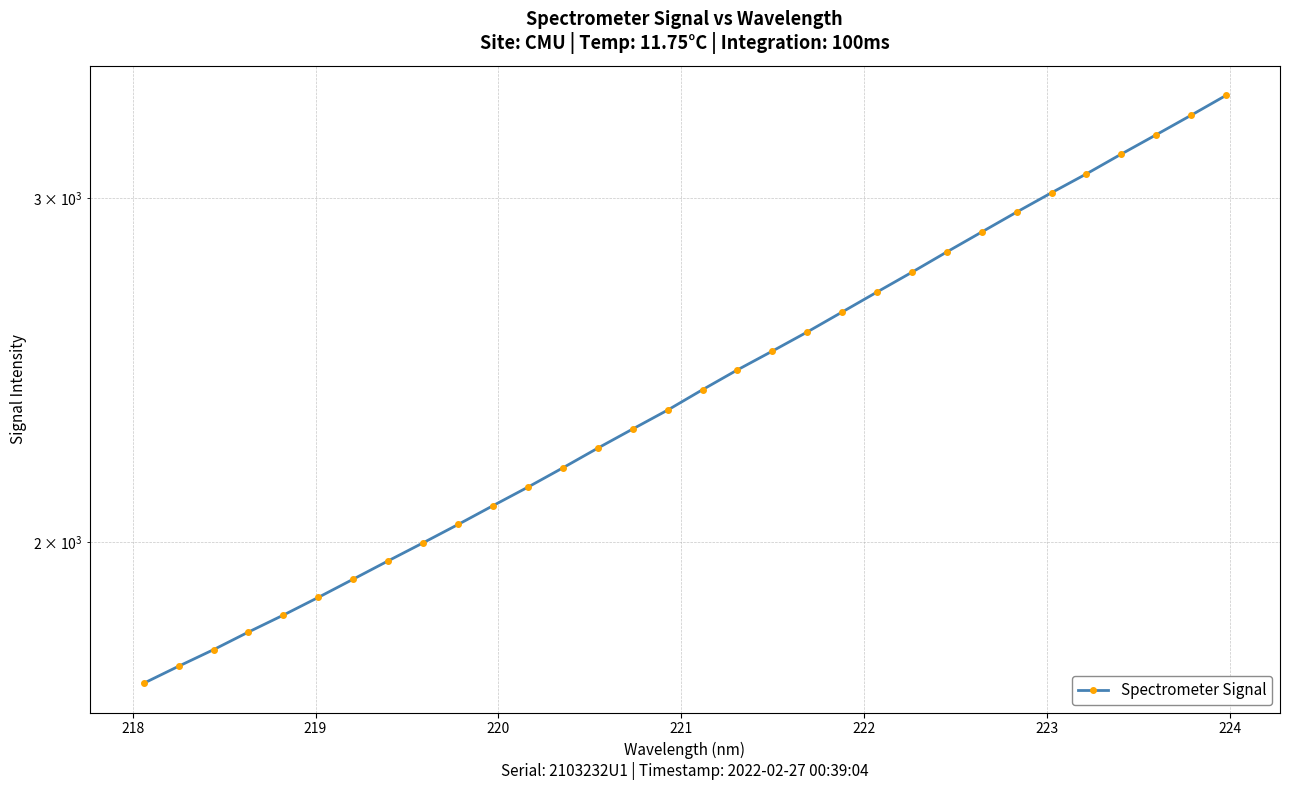

What is the minimum value shown in the chart?

1694.3